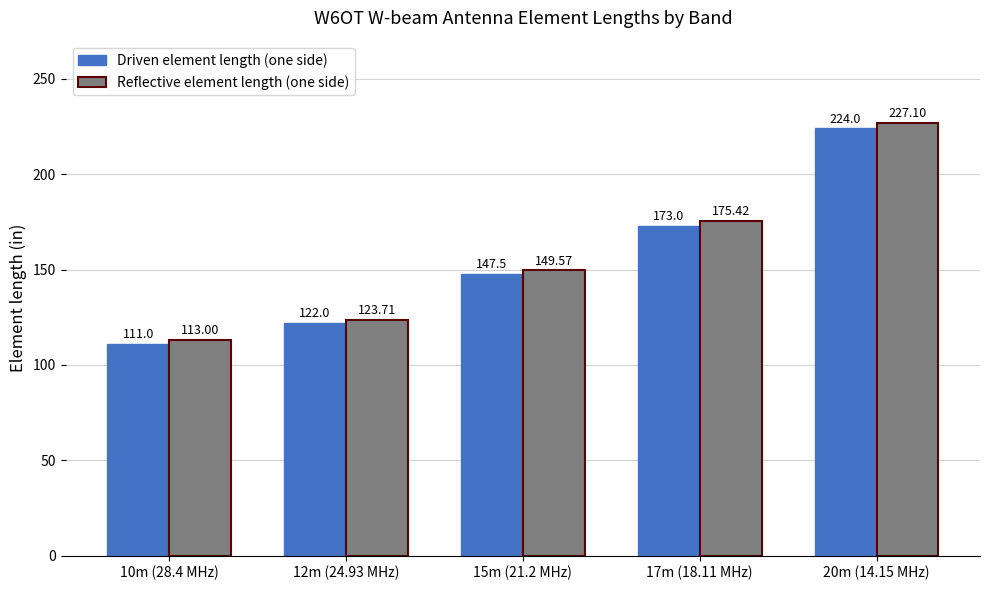

Which series has the widest spread of values?

Reflective element length (one side)